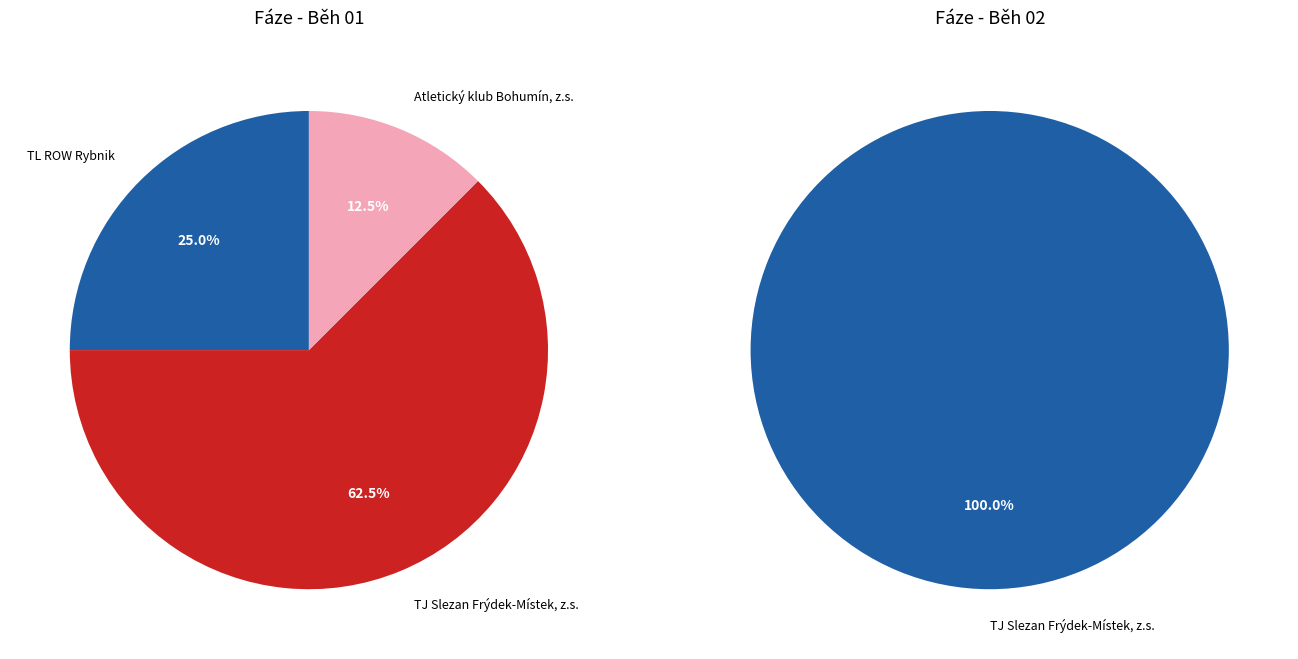

To the nearest percent, what portion does Běh 01 represent?

57%